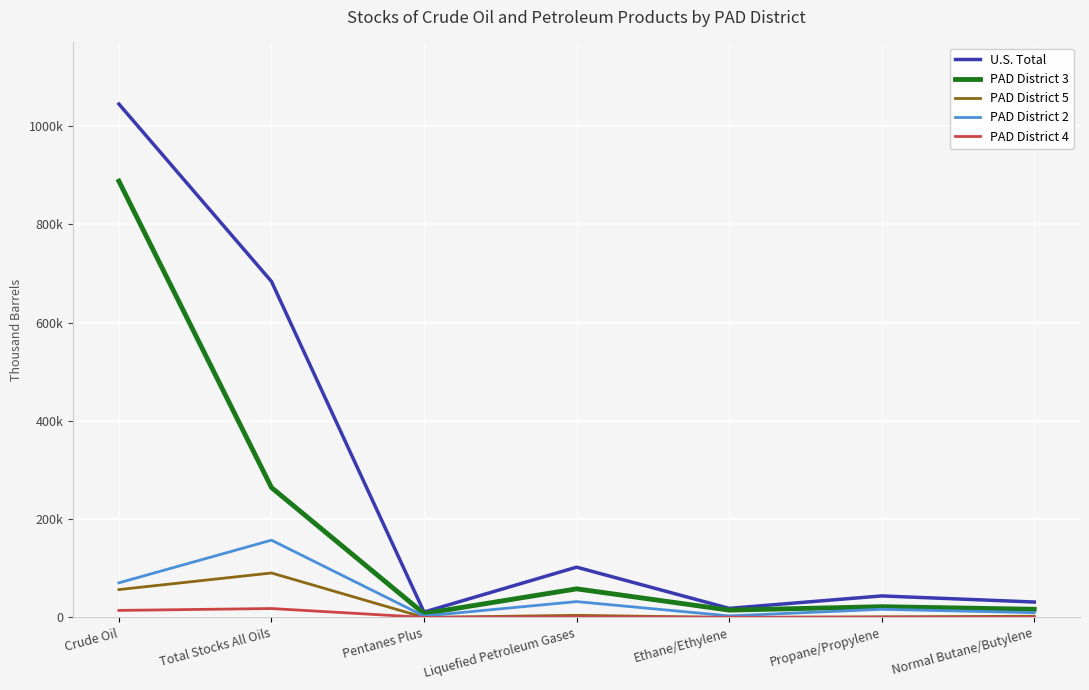

Is this an area chart (filled region under the line)?

No